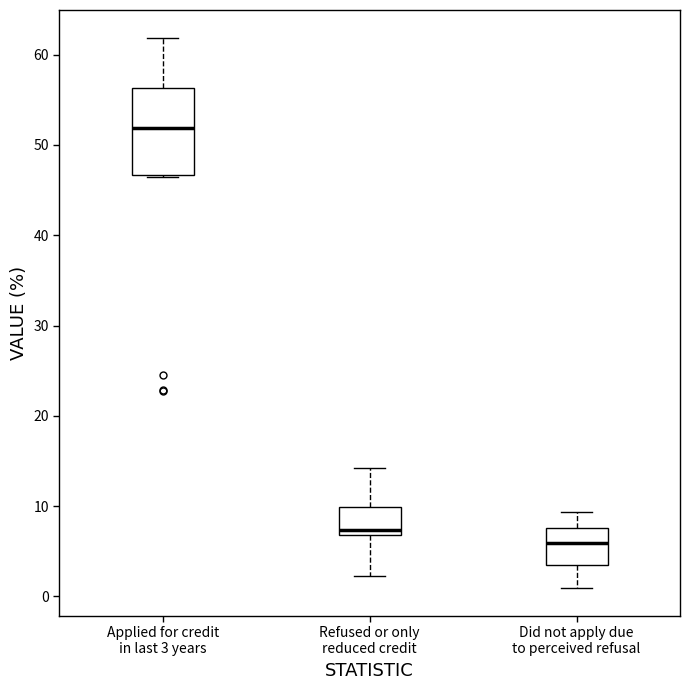

Reading left to right, transcribe this box plot: for each box, give where its median line is, the range the box spans, and where its two whiskers end, as read against the y-axis. The values are not printed on the chart, so give them approximately, as read against the axis.

Applied for credit in last 3 years: median 52, box 47 to 56, whiskers 46 to 62
Refused or only reduced credit: median 7 (just above the box's lower edge), box 7 to 10, whiskers 2 to 14
Did not apply due to perceived refusal: median 6, box 4 to 8, whiskers 1 to 9